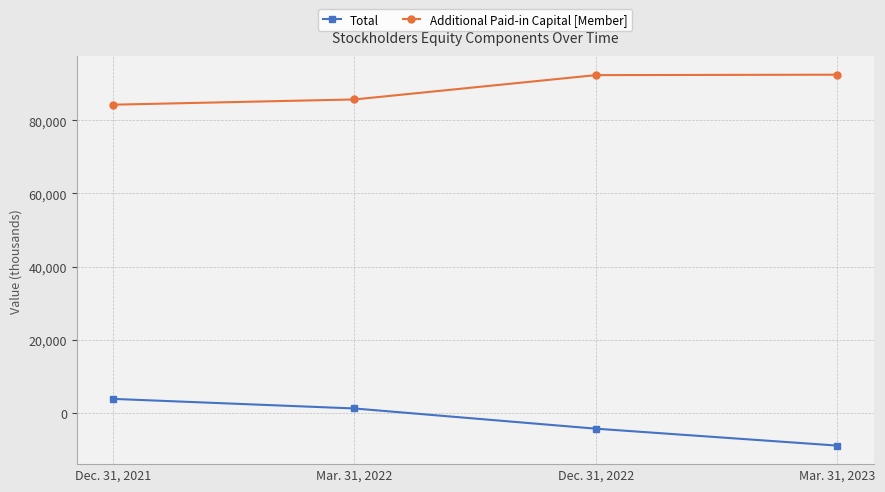

True or false: Additional Paid-in Capital [Member] has a value of 153201 at Mar. 31, 2023.

False